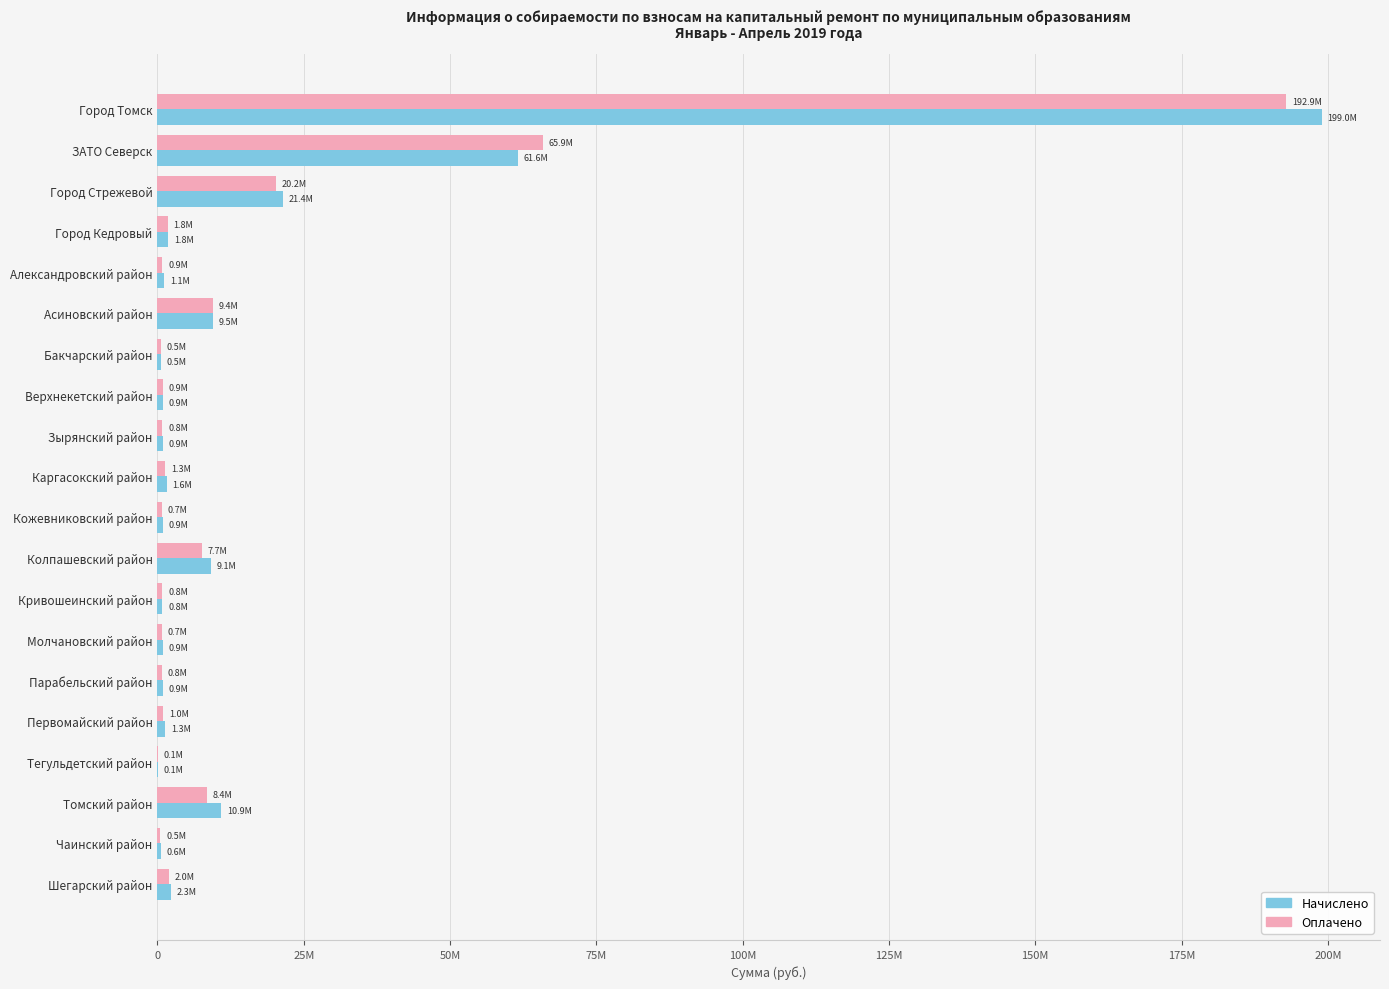

What are all the series names shown in the legend?

Начислено, Оплачено